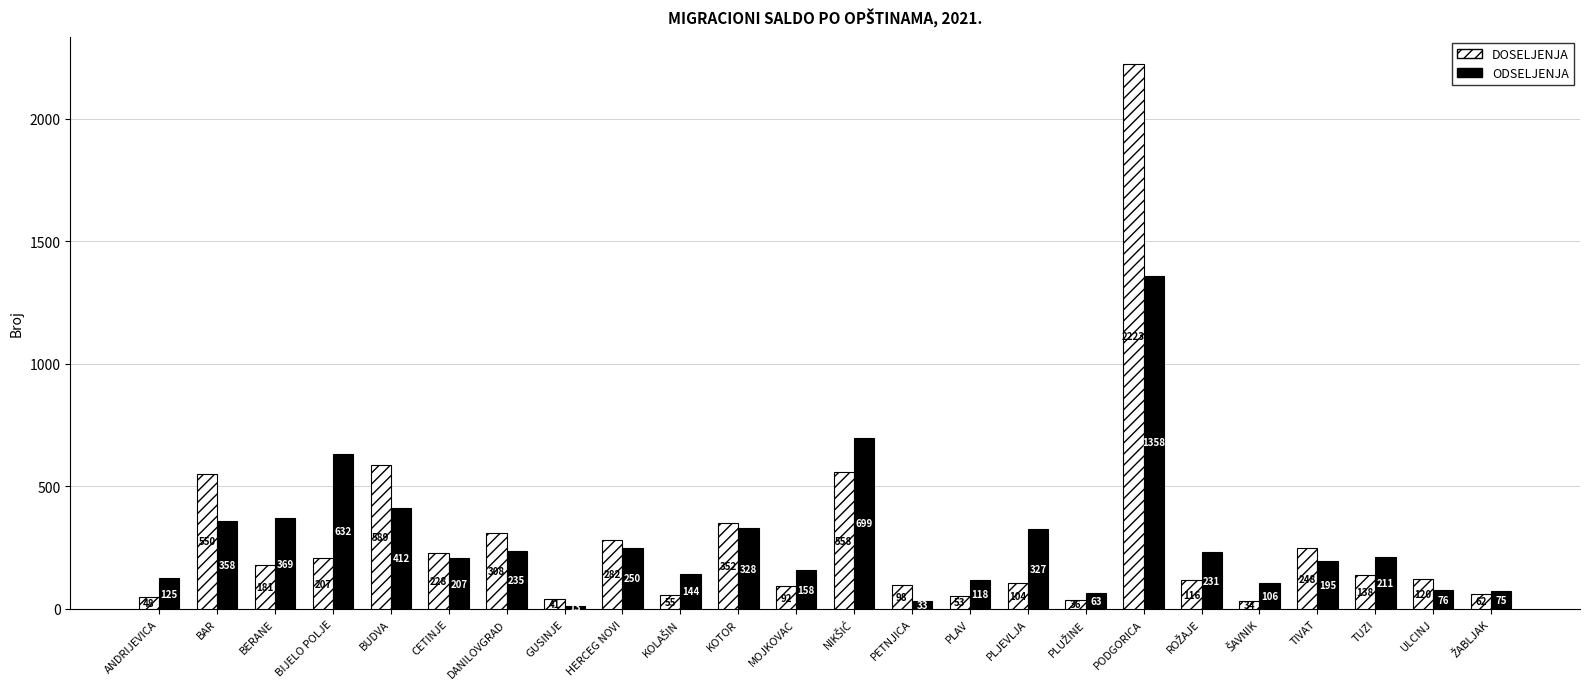

Rank the series at KOTOR from highest to lowest value.

DOSELJENJA, ODSELJENJA